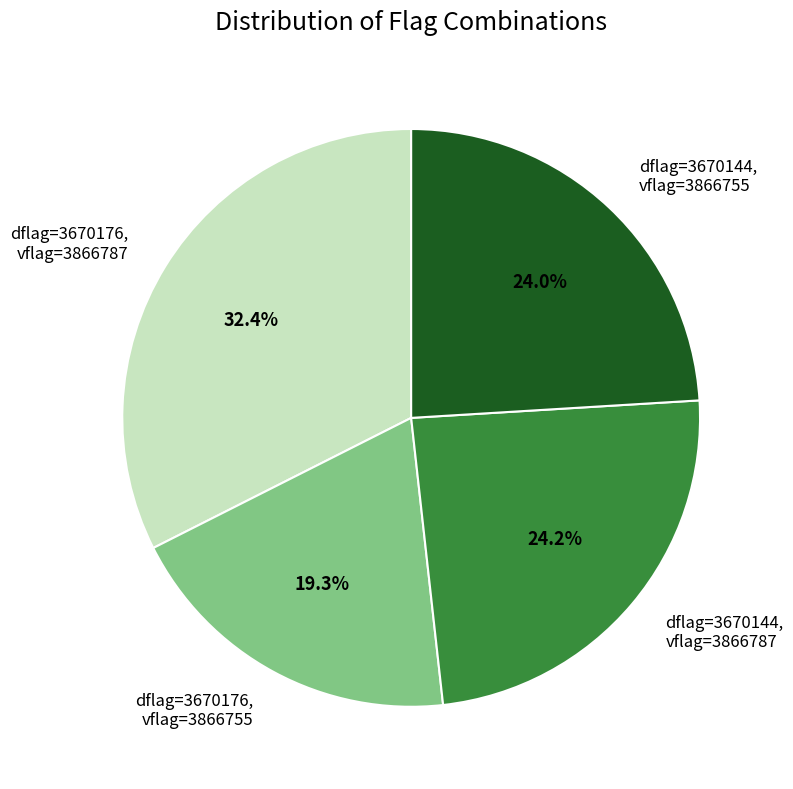

Which slice is the largest?

dflag=3670176, vflag=3866787